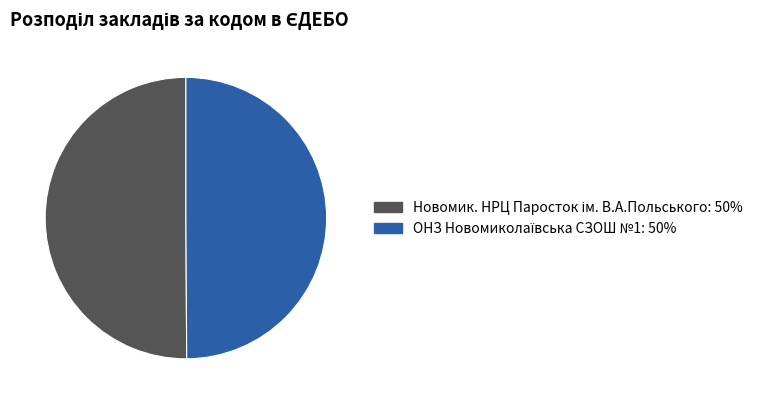

Which category has the biggest portion of the pie?

Новомик. НРЦ Паросток ім. В.А.Польського